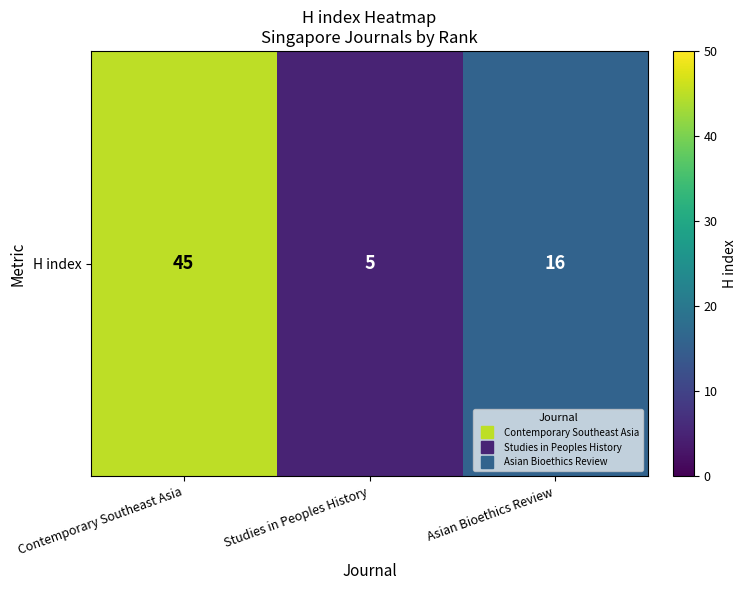

Reading left to right, what are all the values shown in this chart?

Contemporary Southeast Asia=45	Studies in Peoples History=5	Asian Bioethics Review=16